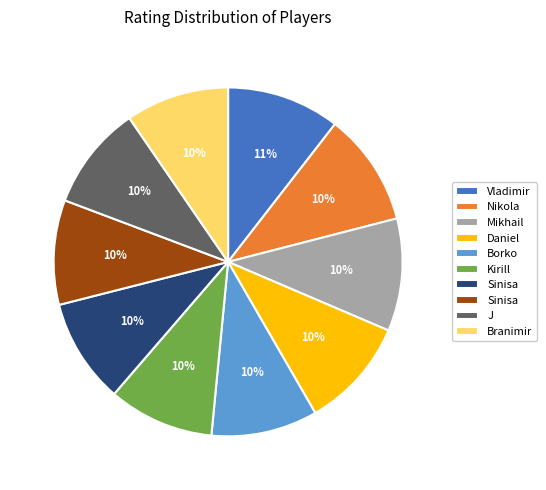

To the nearest percent, what is the difference between the largest and smallest slice percentages?

1%